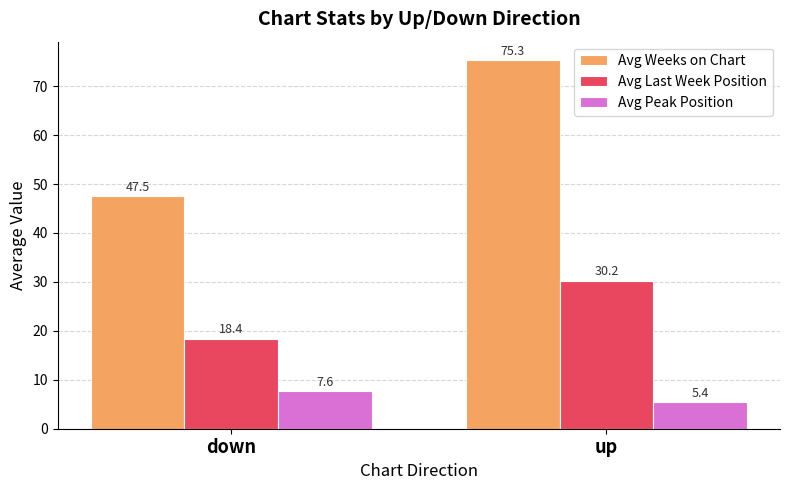

List the labels in order of Avg Weeks on Chart value, smallest first.

down, up